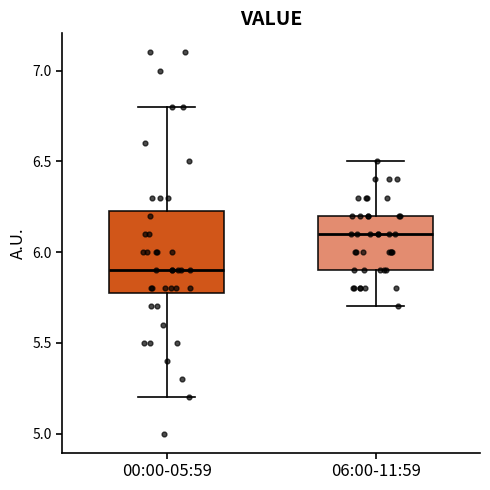

Comparing the boxes themselves (not the whiskers), which one is the tallest?

00:00-05:59